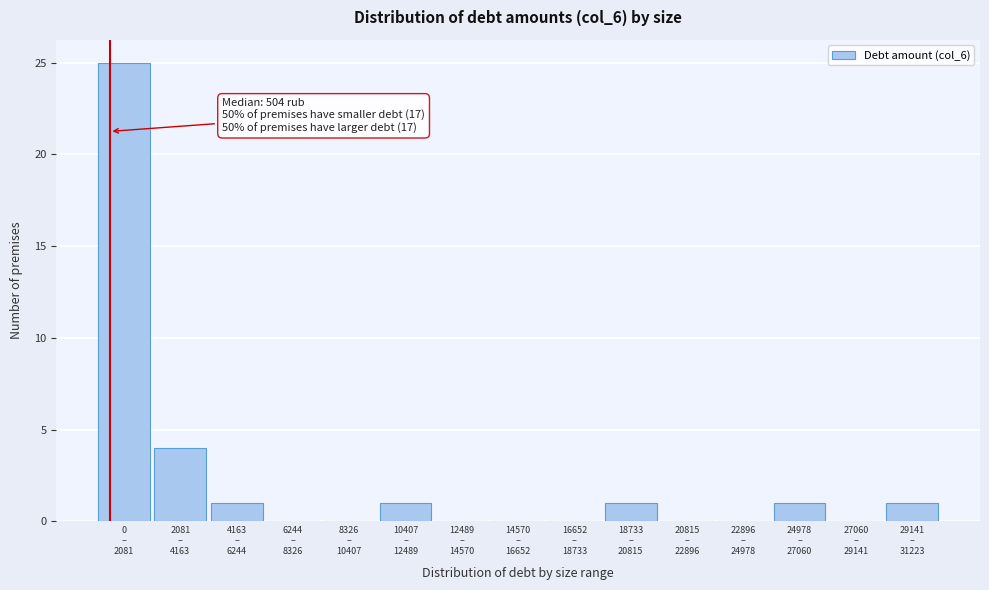

What is the sum of all values?

34